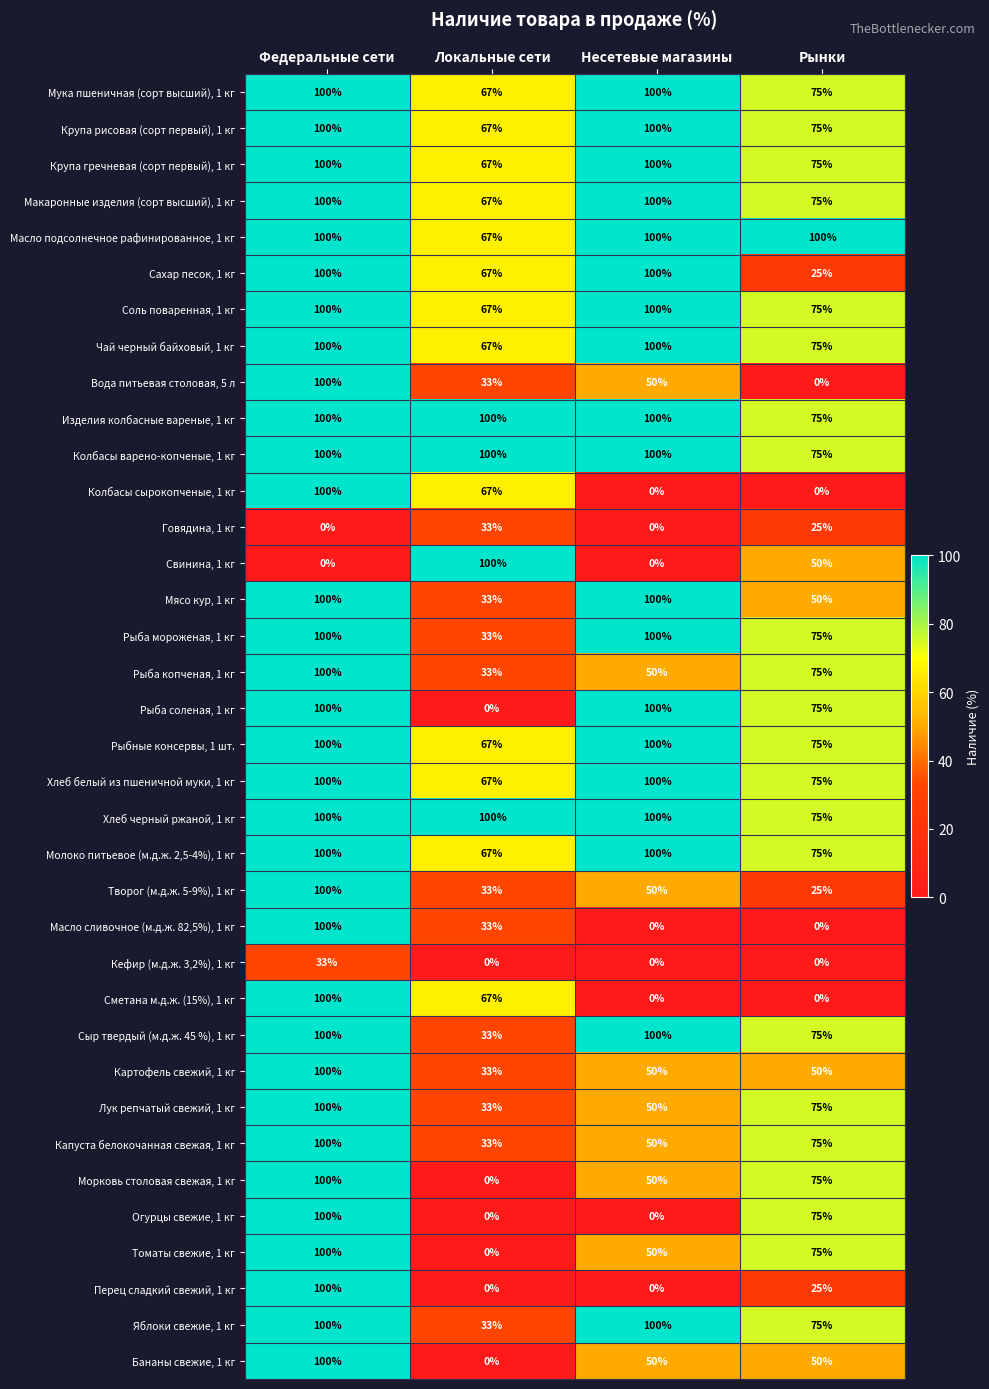

At which label does Картофель свежий, 1 кг reach its minimum?

Локальные сети